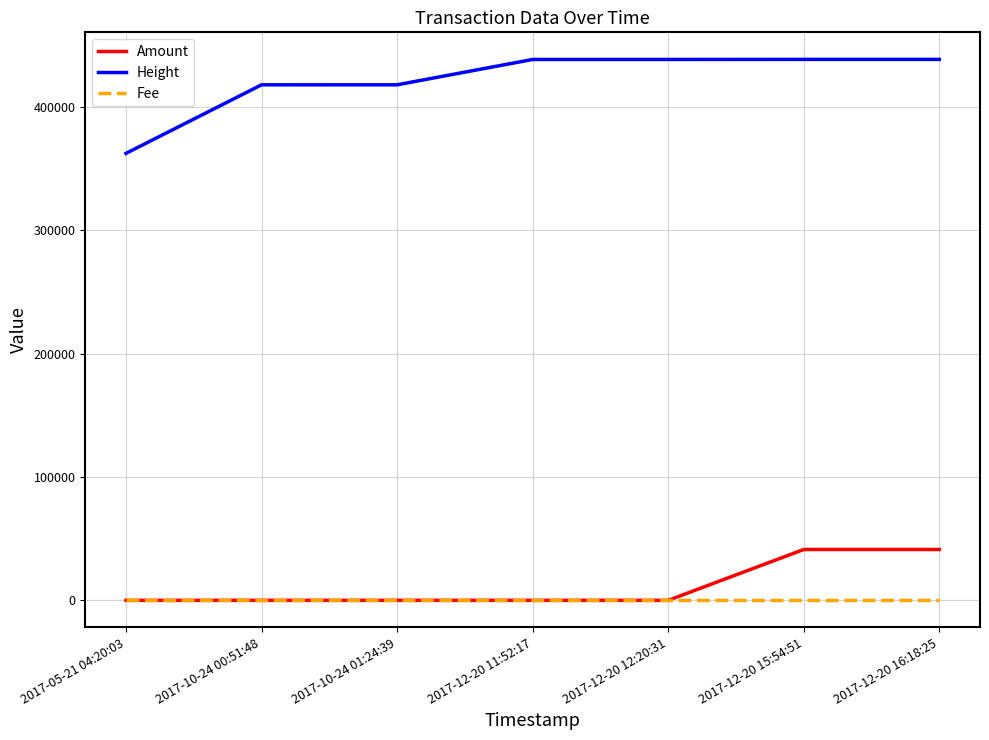

List the series in order of their peak value, highest first.

Height, Amount, Fee